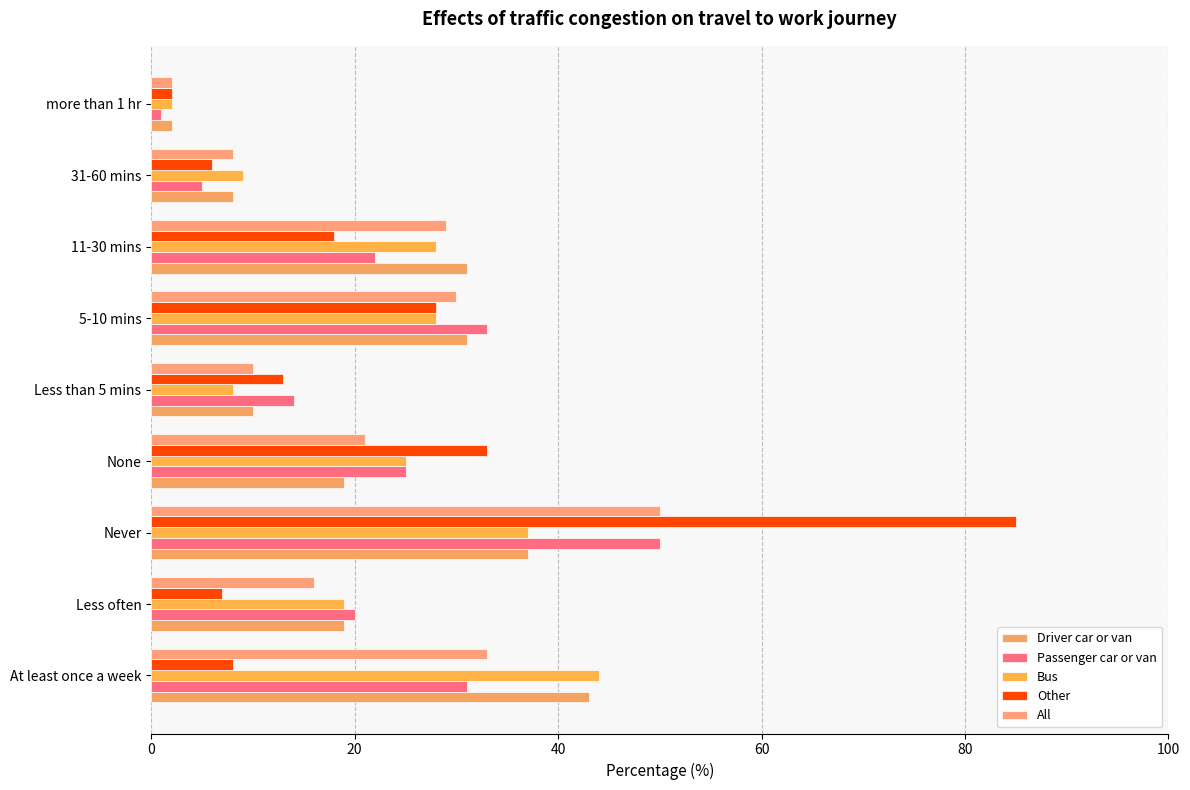

Where is Passenger car or van nearest to the value 25?

None